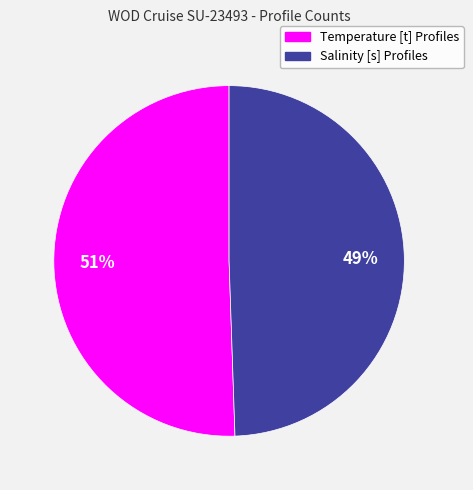

What percentage is the Temperature [t] Profiles slice, to the nearest percent?

51%